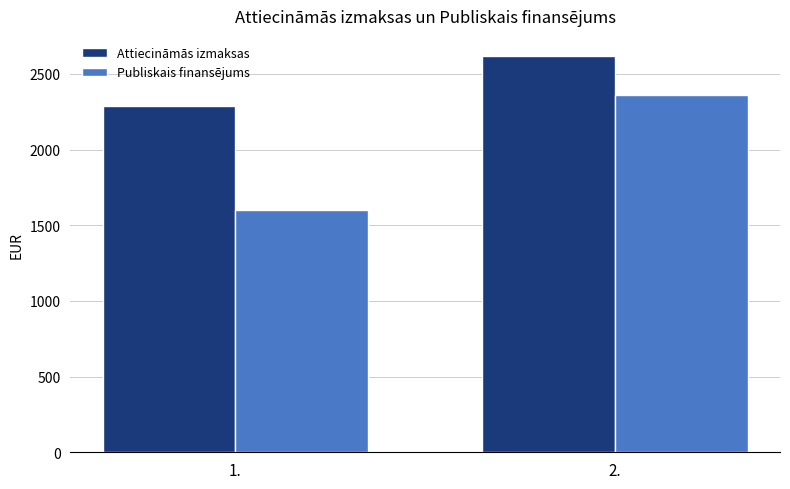

Which category has the lowest value across all series?

1.